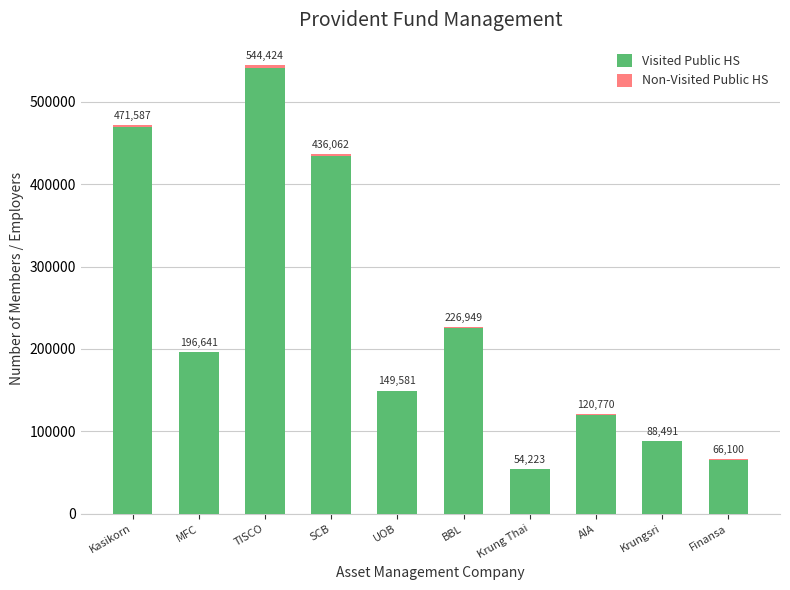

Are the bars horizontal?

No